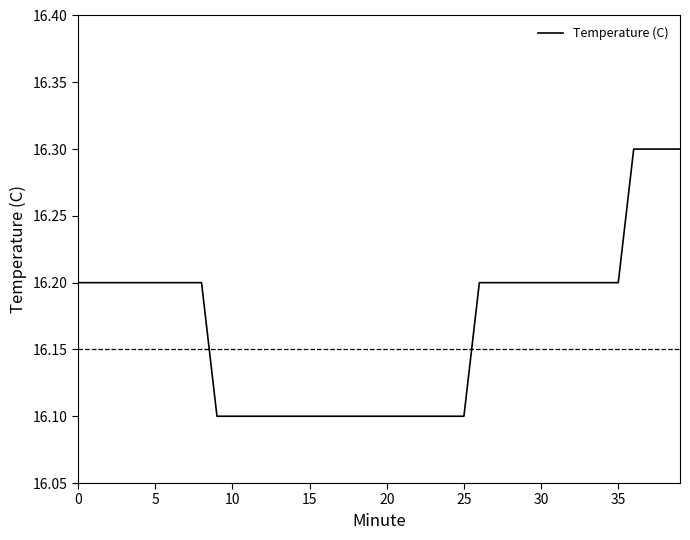

How many distinct data groups are displayed?

1